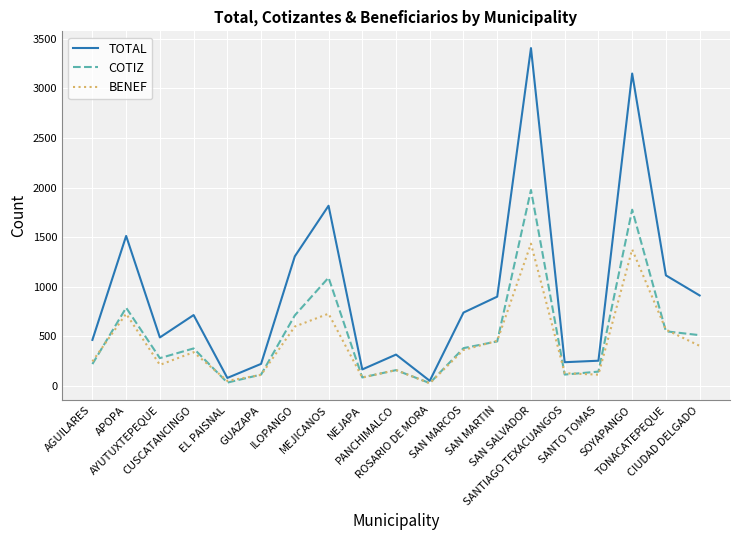

What is the lowest value of the BENEF series?

23